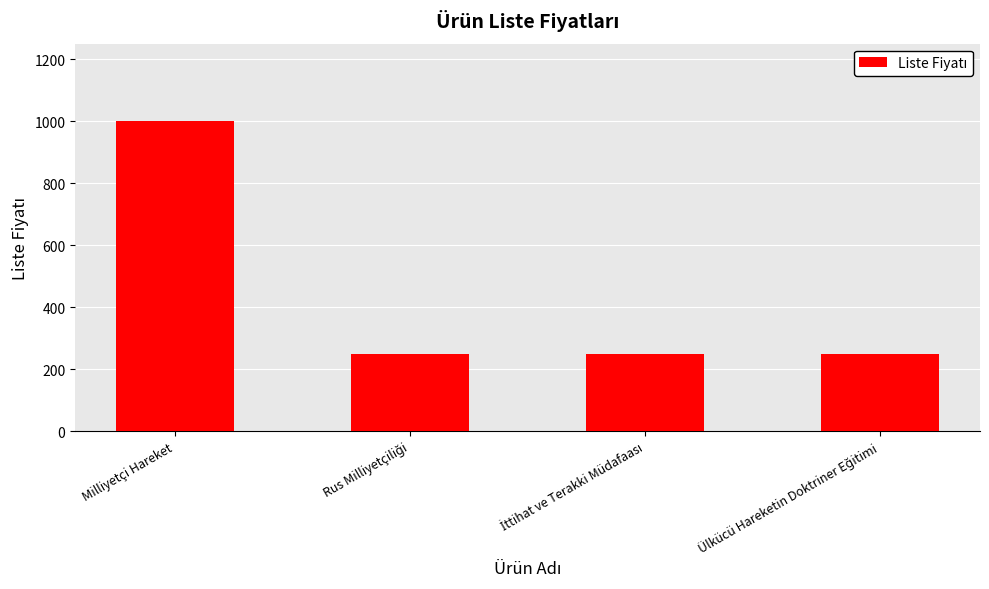

What position from the left is Milliyetçi Hareket?

1